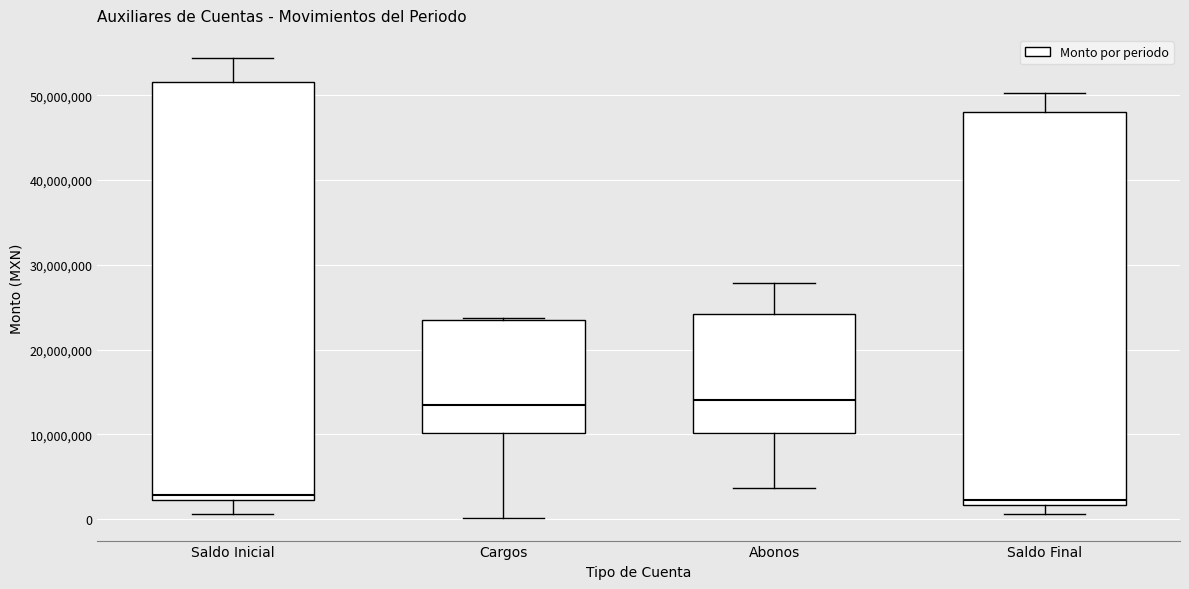

Reading left to right, transcribe this box plot: for each box, give where its median line is, the range the box spans, and where its two whiskers end, as read against the y-axis. The values are not printed on the chart, so give them approximately, as read against the axis.

Saldo Inicial: median 3000000, box 2000000 to 52000000, whiskers 1000000 to 54000000
Cargos: median 13000000, box 10000000 to 24000000, whiskers 0 to 24000000
Abonos: median 14000000, box 10000000 to 24000000, whiskers 4000000 to 28000000
Saldo Final: median 2000000 (just above the box's lower edge), box 2000000 to 48000000, whiskers 1000000 to 50000000